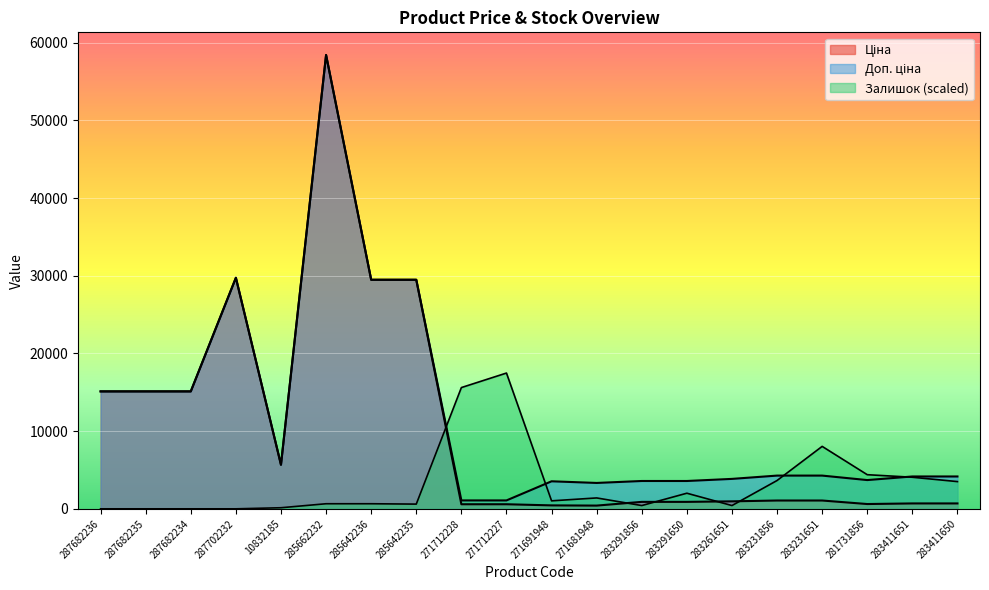

In Доп. ціна, how many points are higher than both neighbors (excluding endpoints)?

3